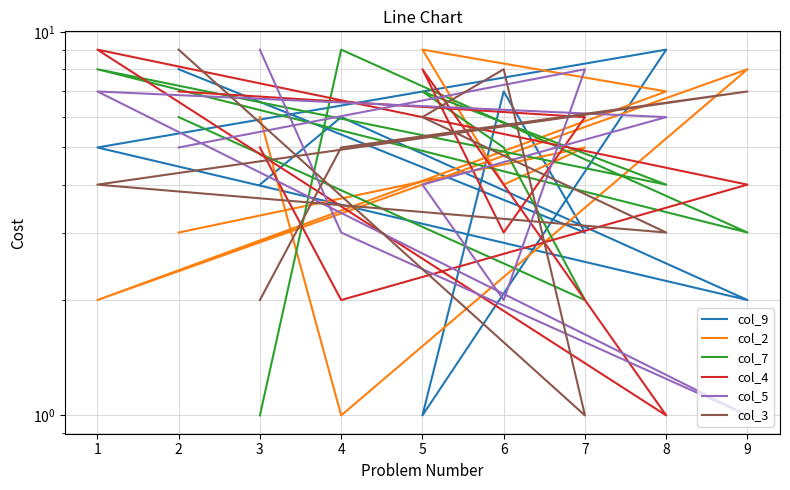

Where is the first local minimum for col_9?

7